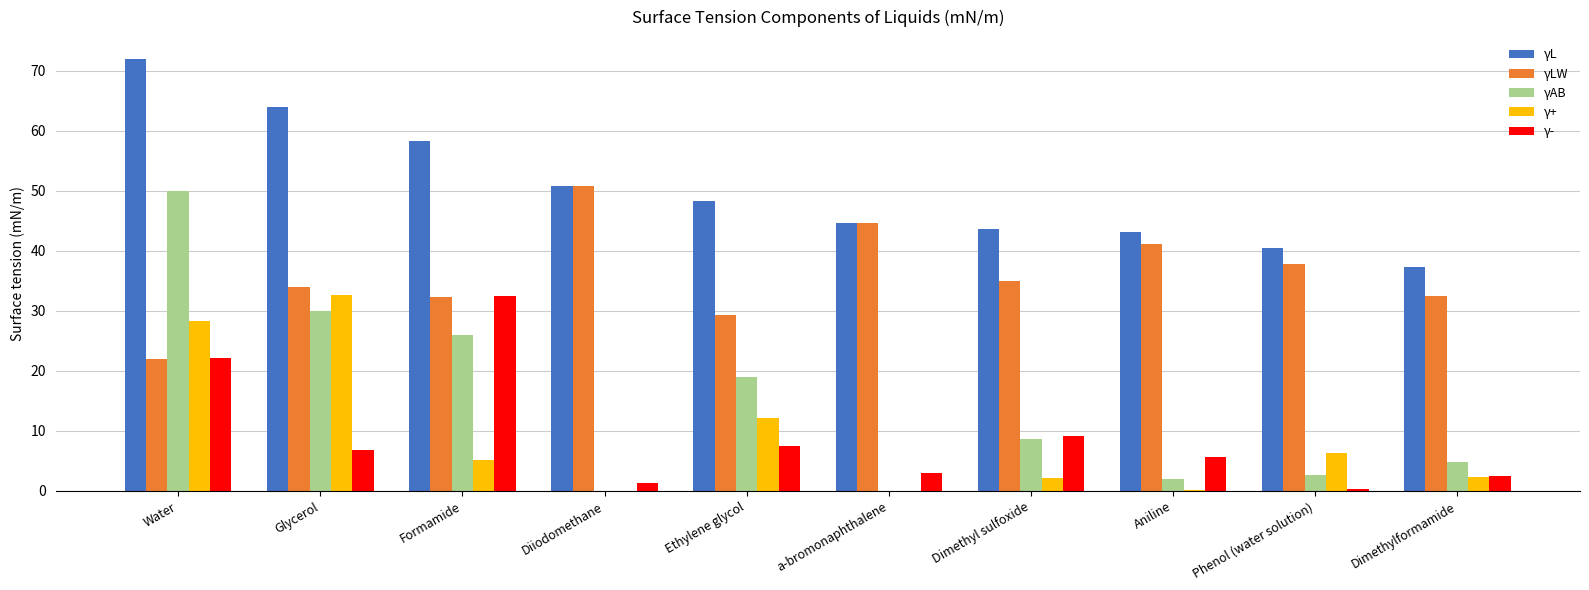

At which label does γ+ reach its peak?

Glycerol